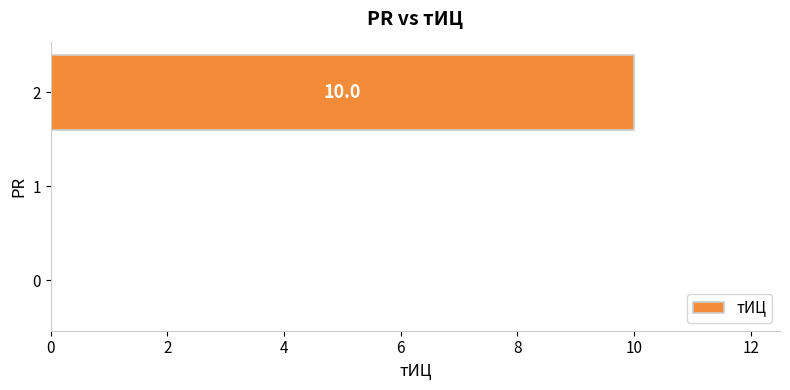

What is the change in value from 0 to 2?

+10